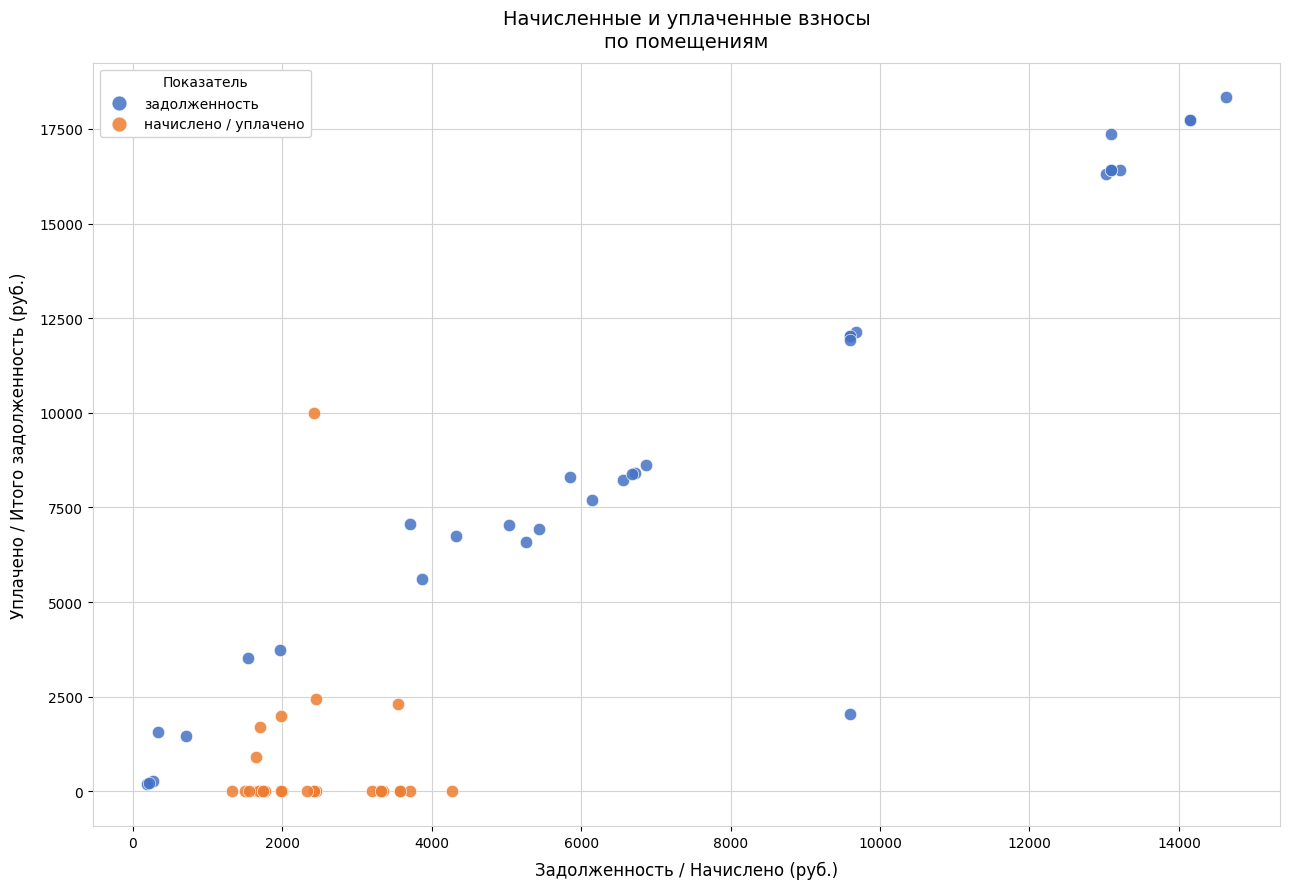

What are all the series names shown in the legend?

задолженность, начислено / уплачено